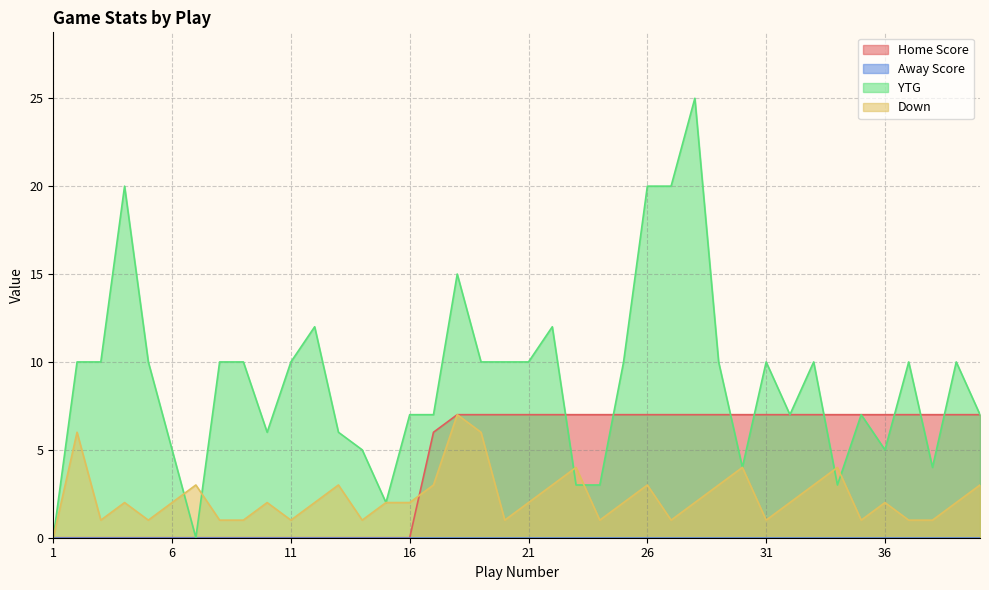

What is the spread (max minus min) of values at 11?

10